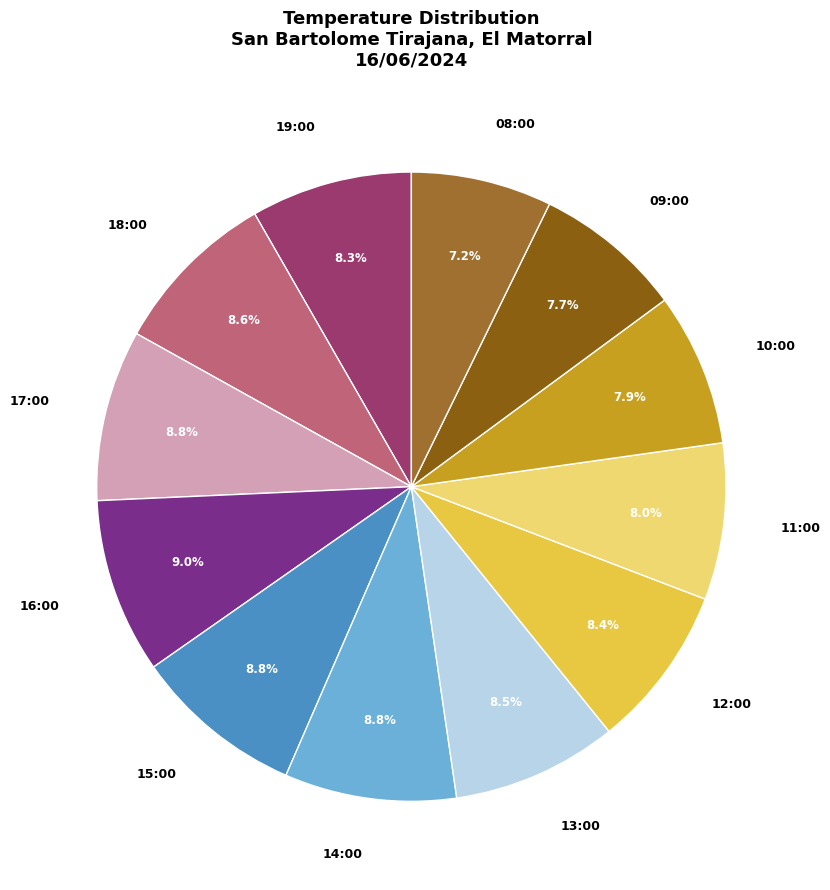

Is it true that 10:00 is 16% of the pie?

False